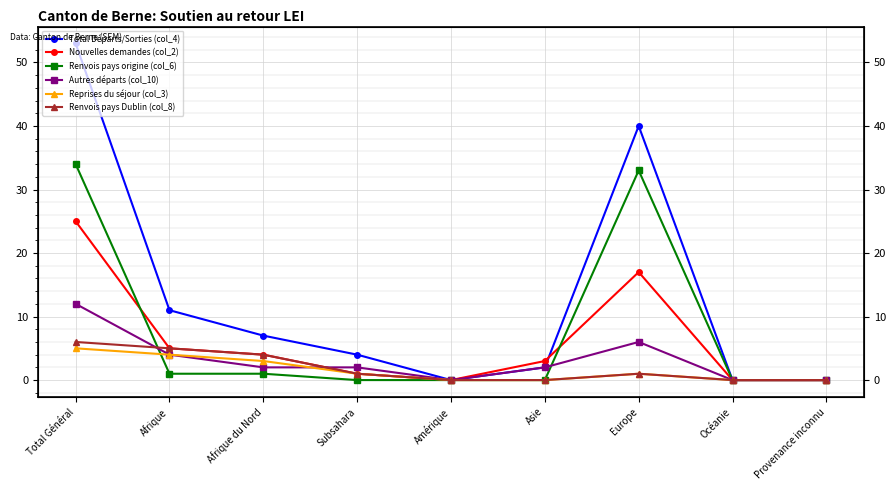

Where do Renvois pays origine (col_6) and Nouvelles demandes (col_2) first cross each other?

Total Général and Afrique